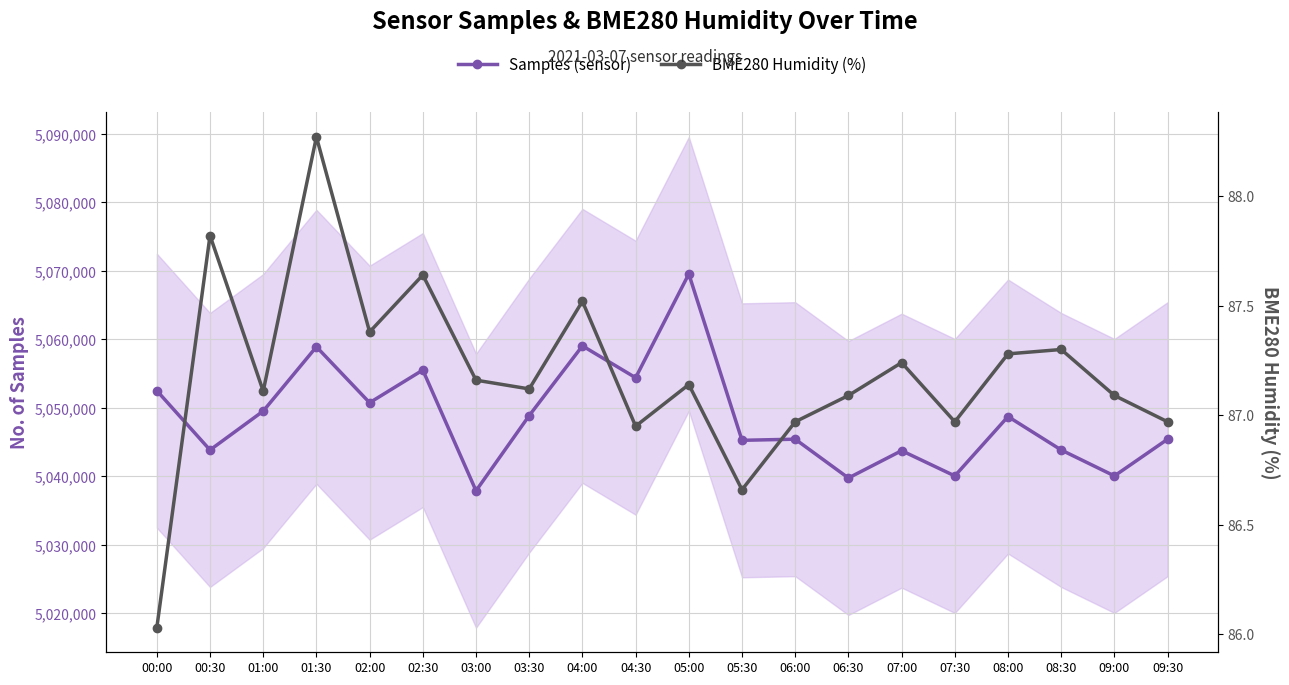

What is the difference between the highest and lowest values at 09:30?

5045341.0